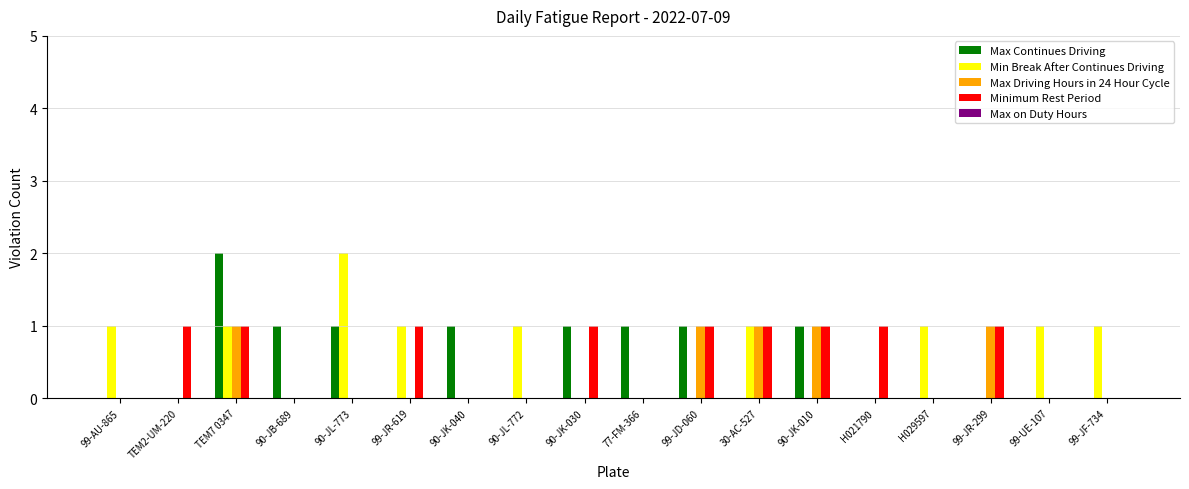

How many groups of bars are there?

18